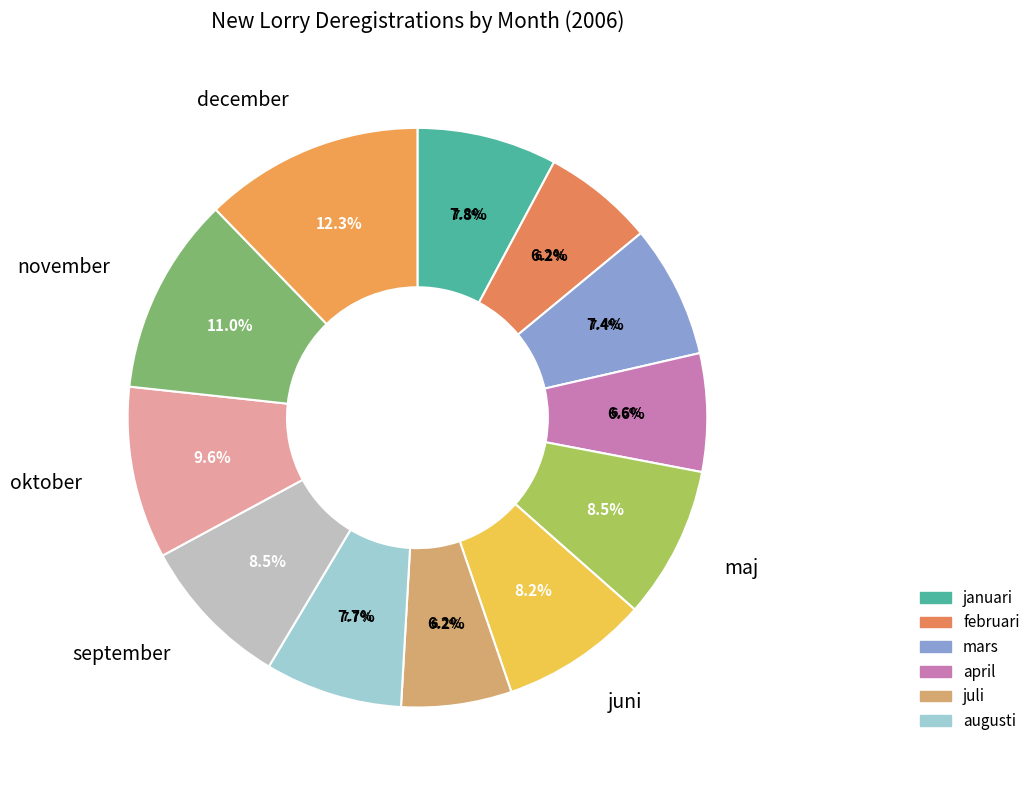

How many slices are in this pie chart?

12